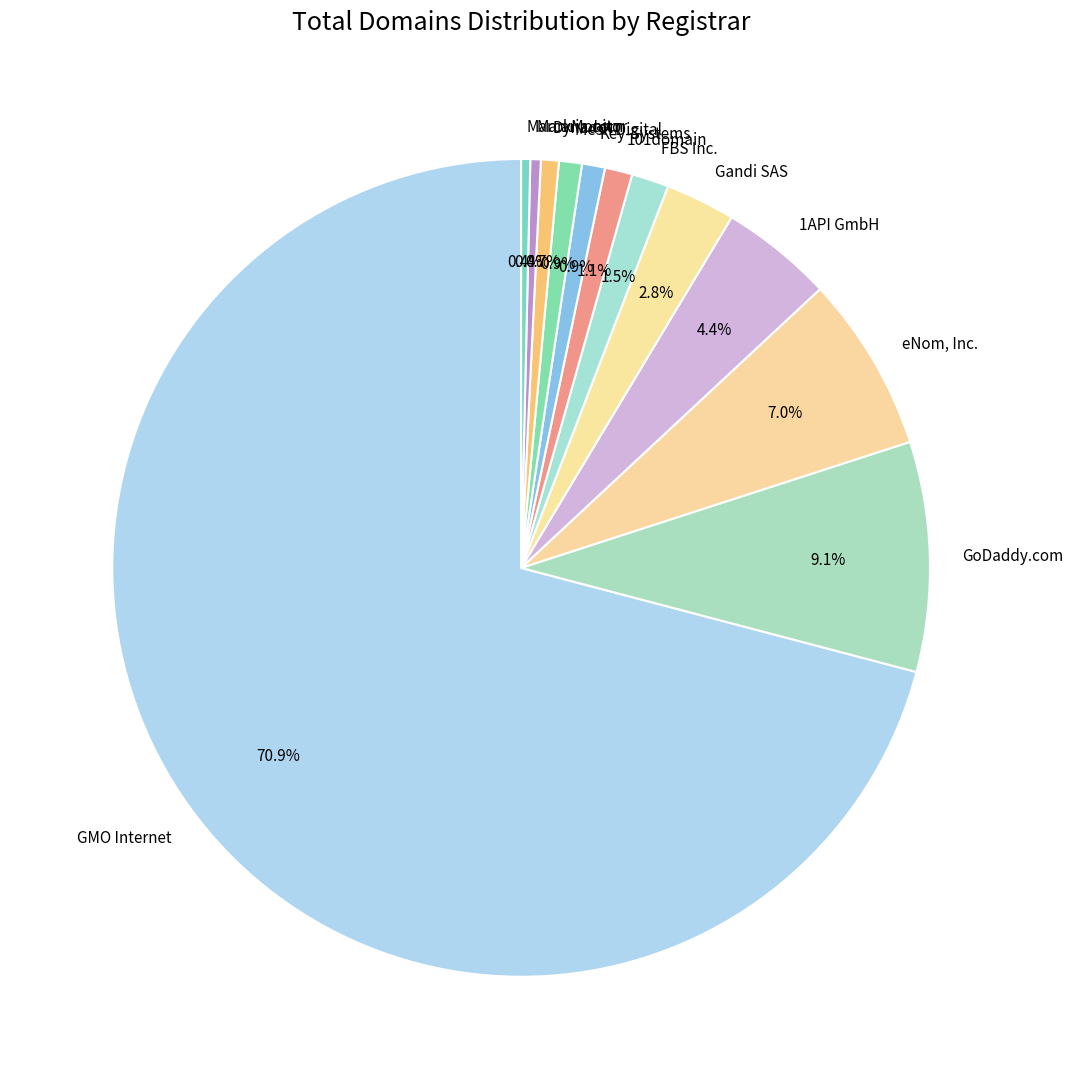

Which slice is the largest?

GMO Internet